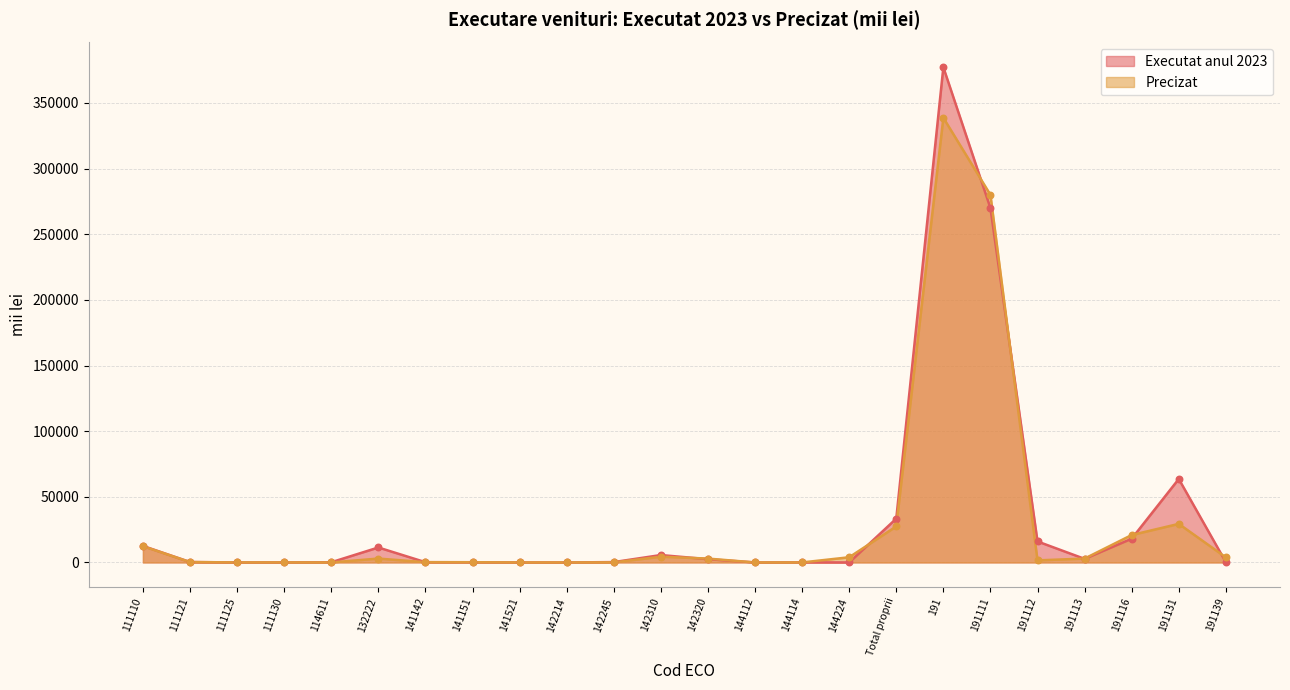

At how many categories does at least one series exceed 274618?

2